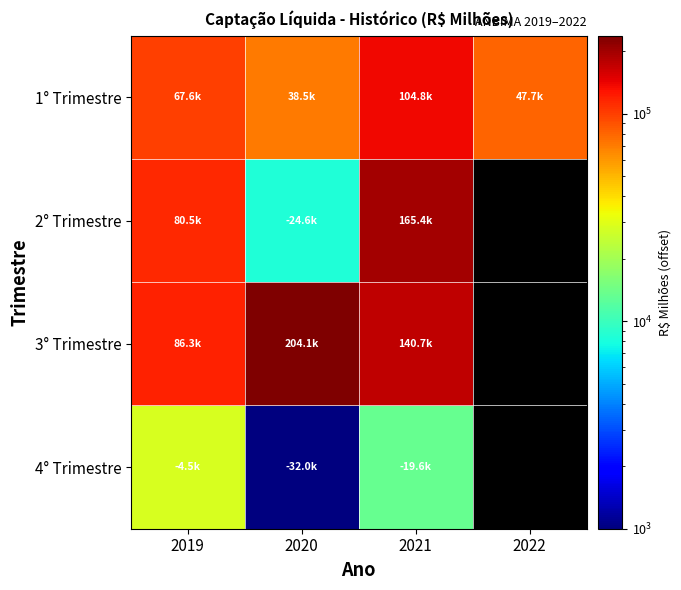

True or false: 1° Trimestre has a value of 164526.6 at 2019.

False